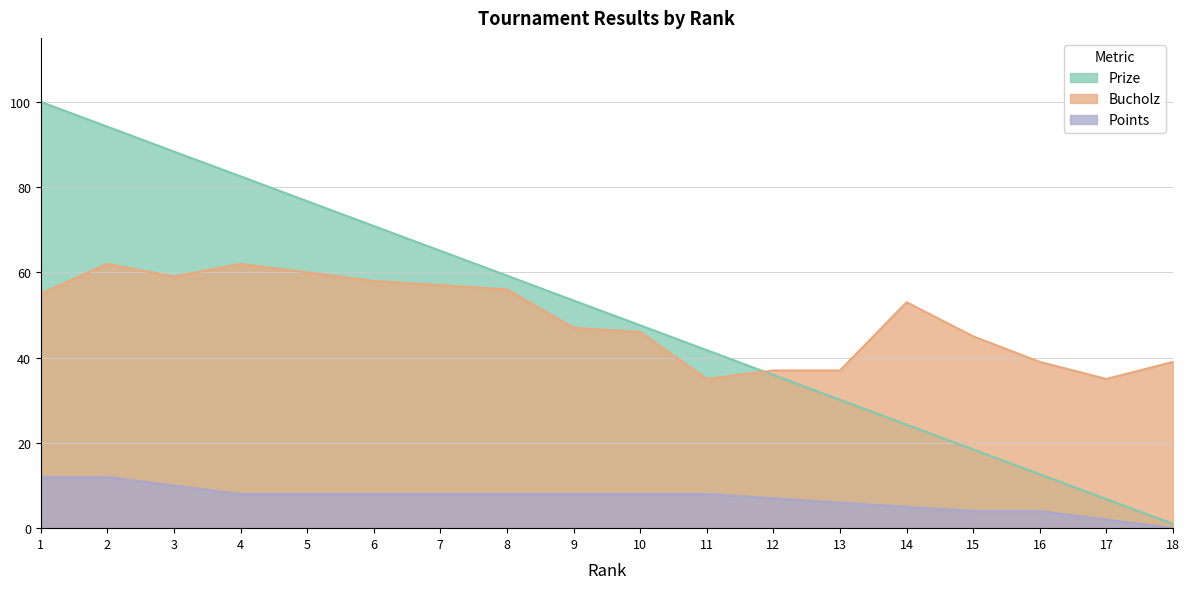

List the labels in order of Prize value, smallest first.

18, 17, 16, 15, 14, 13, 12, 11, 10, 9, 8, 7, 6, 5, 4, 3, 2, 1